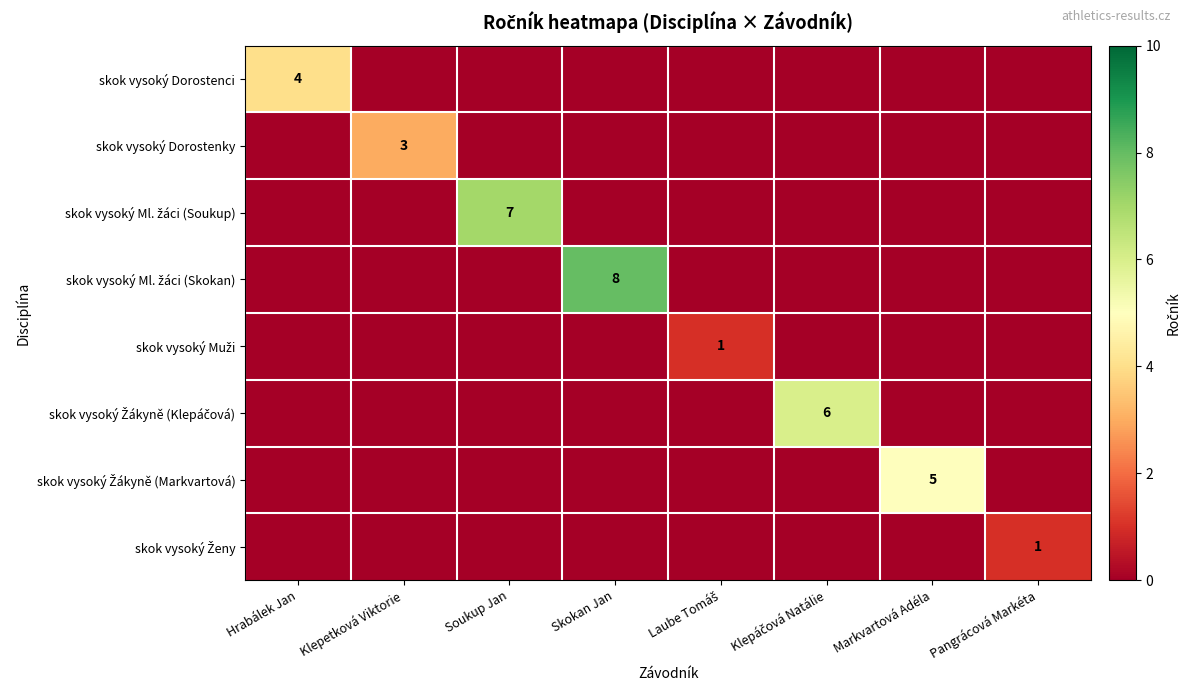

True or false: skok vysoký Žákyně (Markvartová) has a value of 0 at Skokan Jan.

True